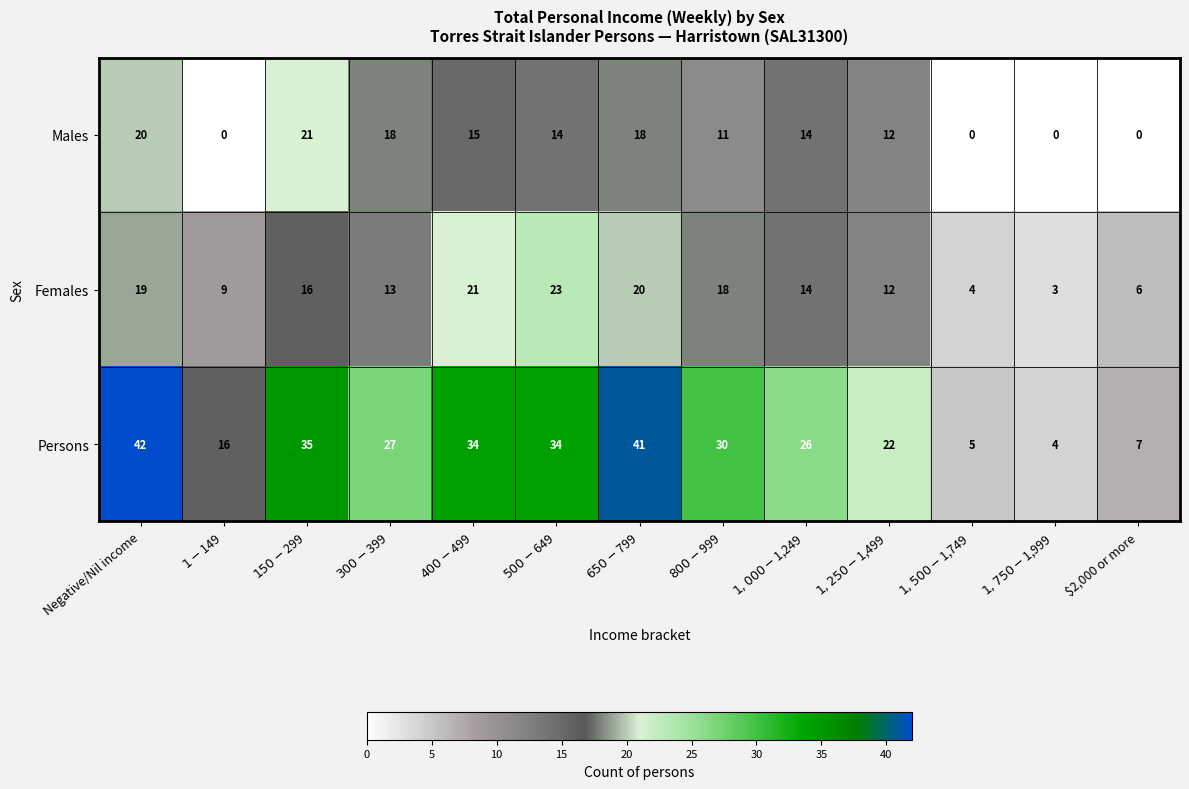

What is the difference between the maximum and minimum values in the Persons series?

38